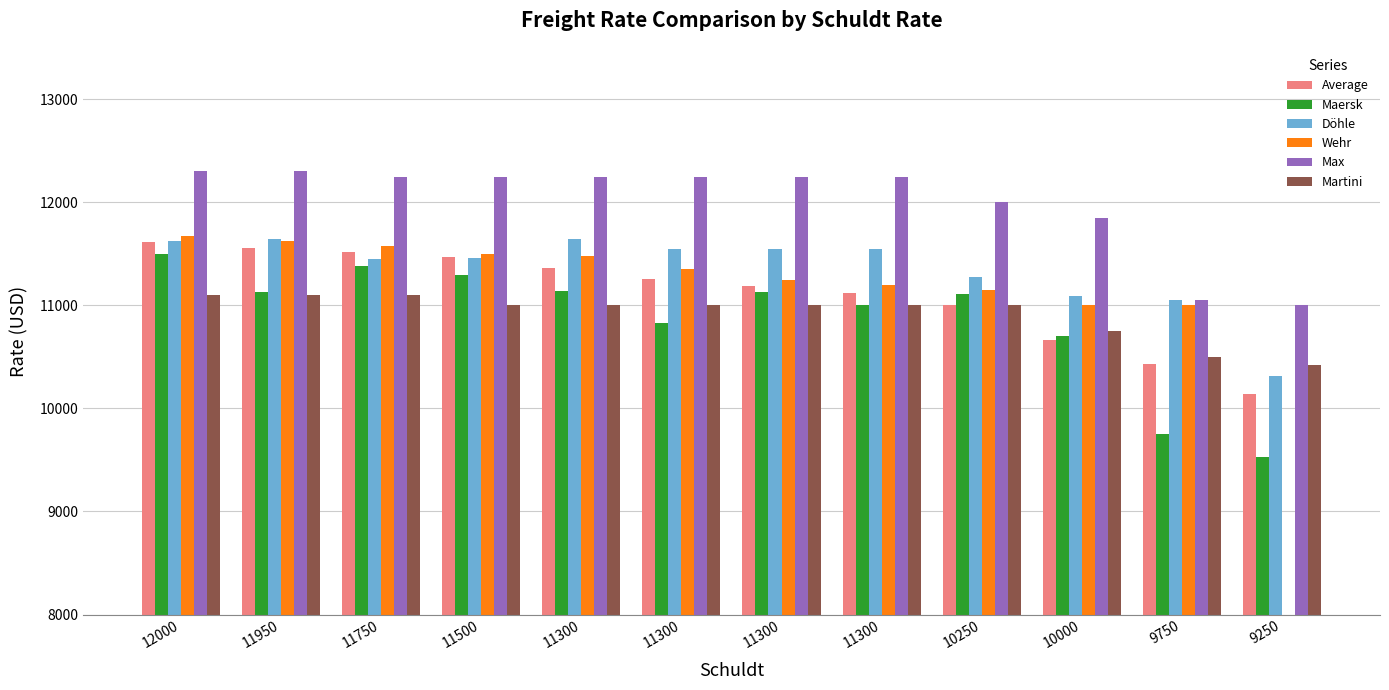

What is the maximum value shown in the chart?

12300.0